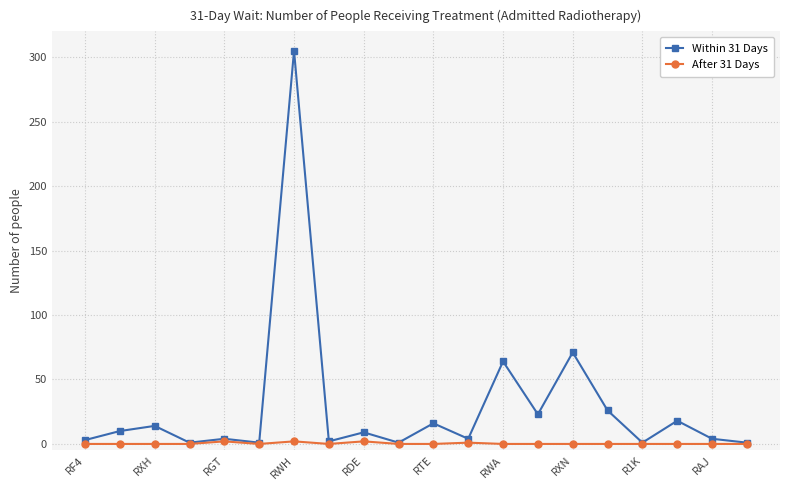

True or false: Within 31 Days has more than 1 interior local peaks.

True